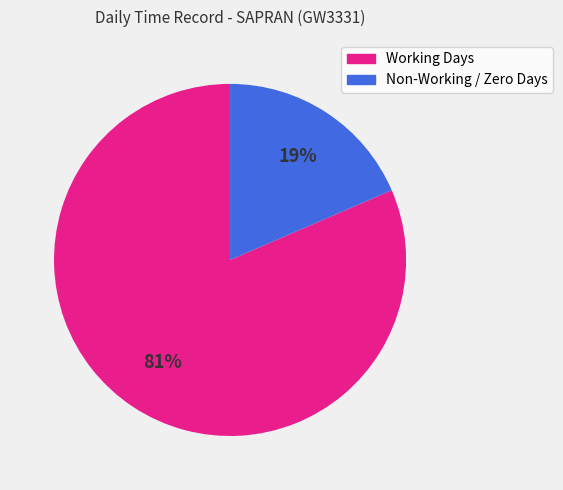

To the nearest percent, what is the average slice percentage?

50%